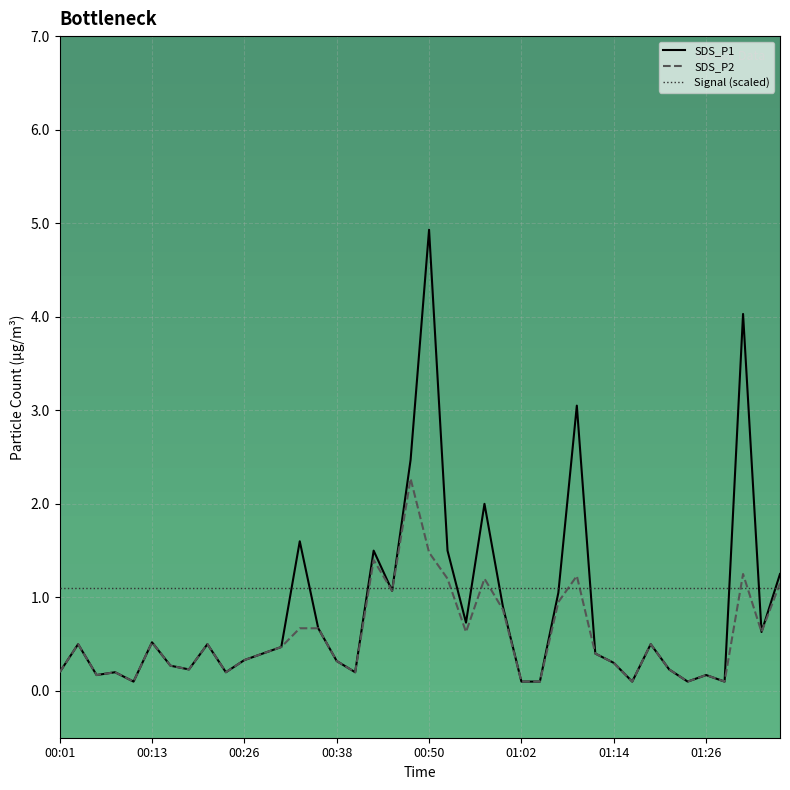

List the series in order of their peak value, highest first.

SDS_P1, SDS_P2, Signal (scaled)